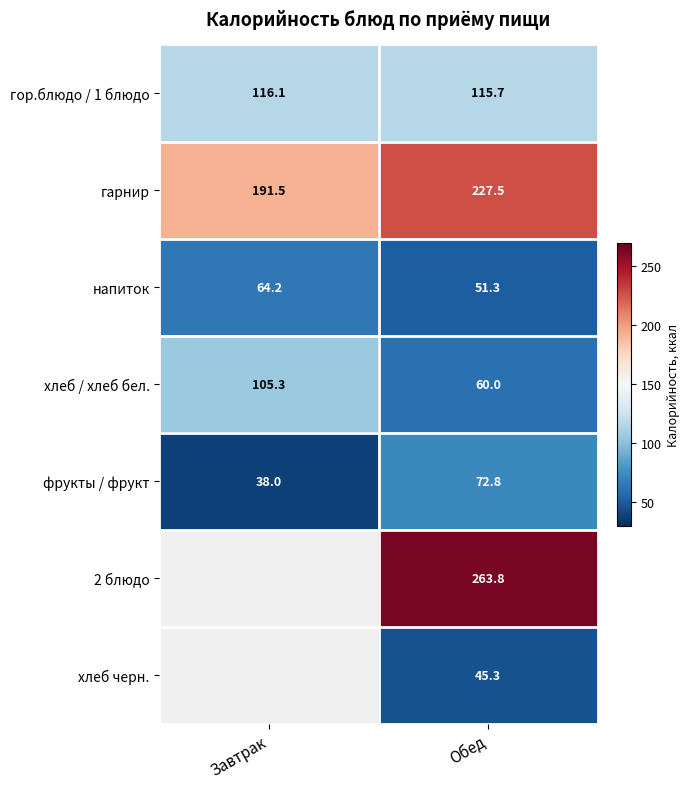

At Обед, list the series in order from largest to smallest.

2 блюдо, гарнир, гор.блюдо / 1 блюдо, фрукты / фрукт, хлеб / хлеб бел., напиток, хлеб черн.